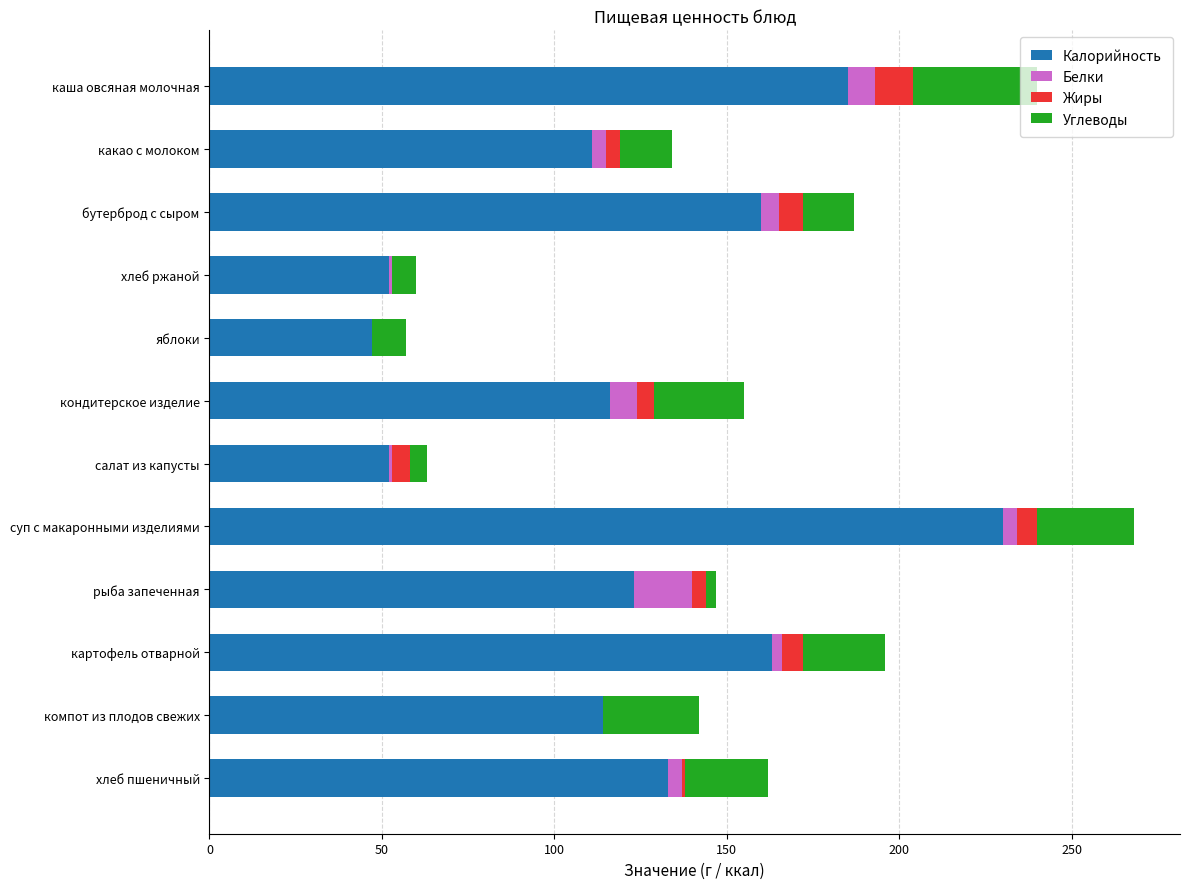

How many categories are shown in the chart?

12